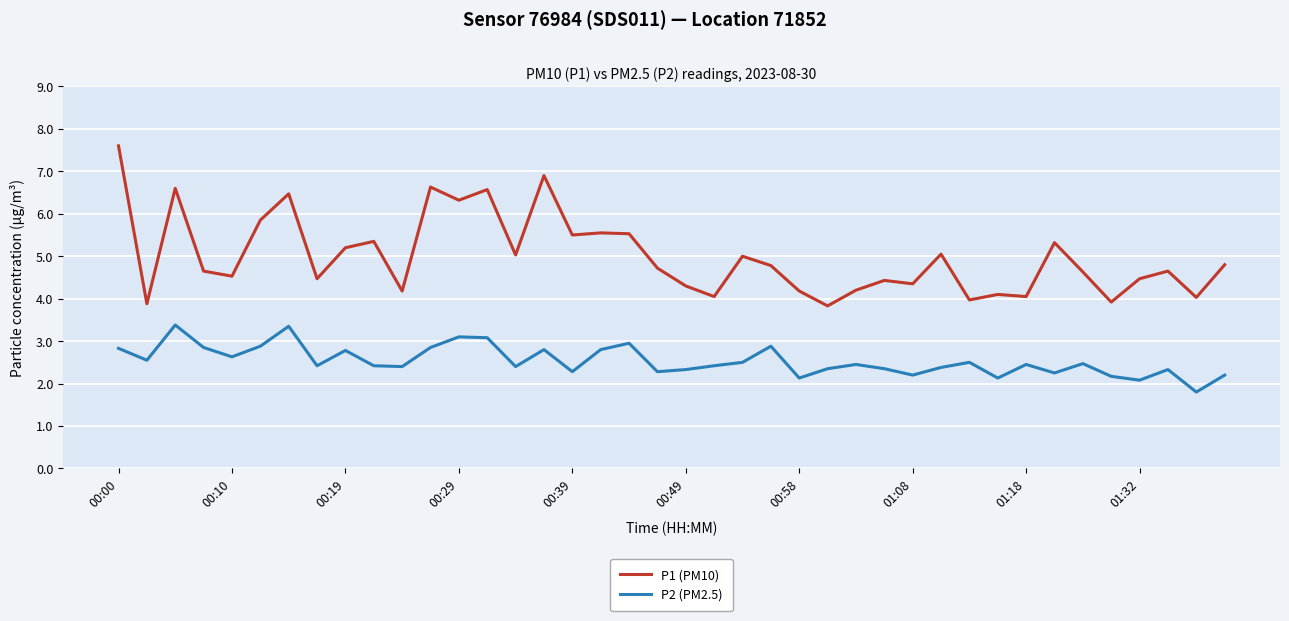

At how many categories does at least one series exceed 3?

40